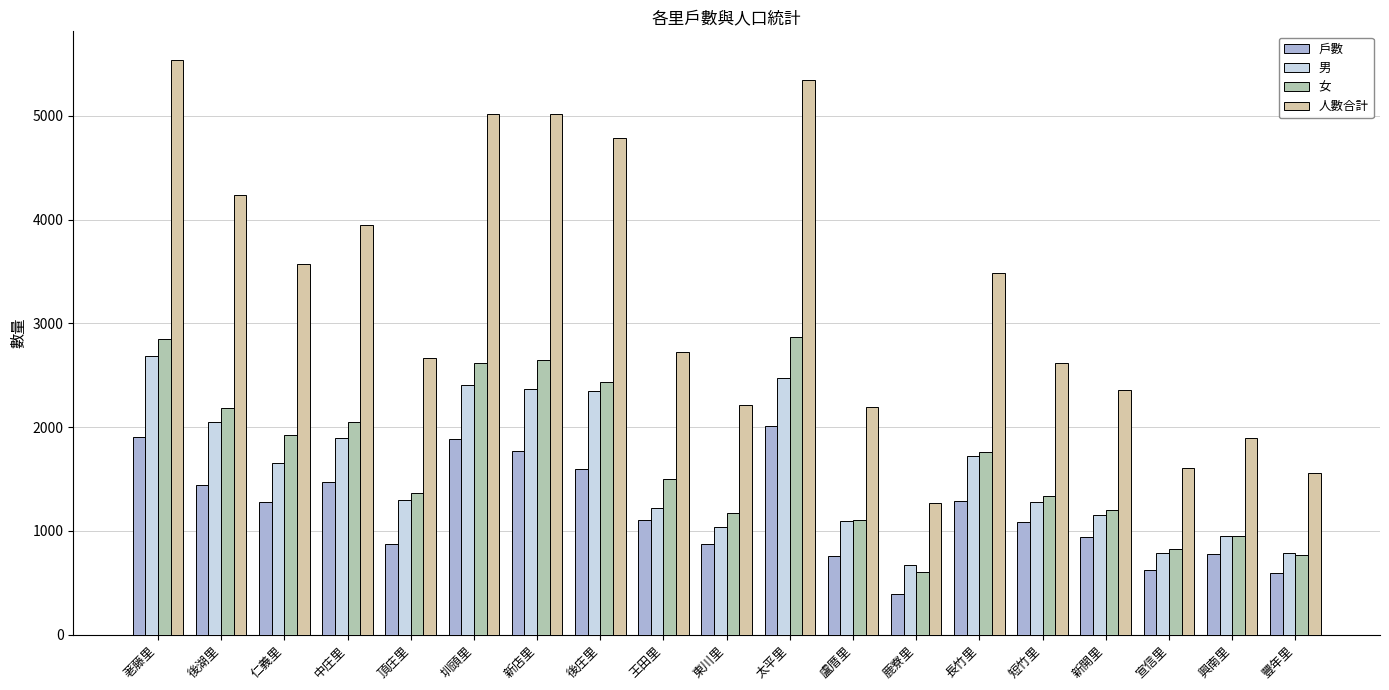

Is it true that 女 equals 1919 at 仁義里?

True